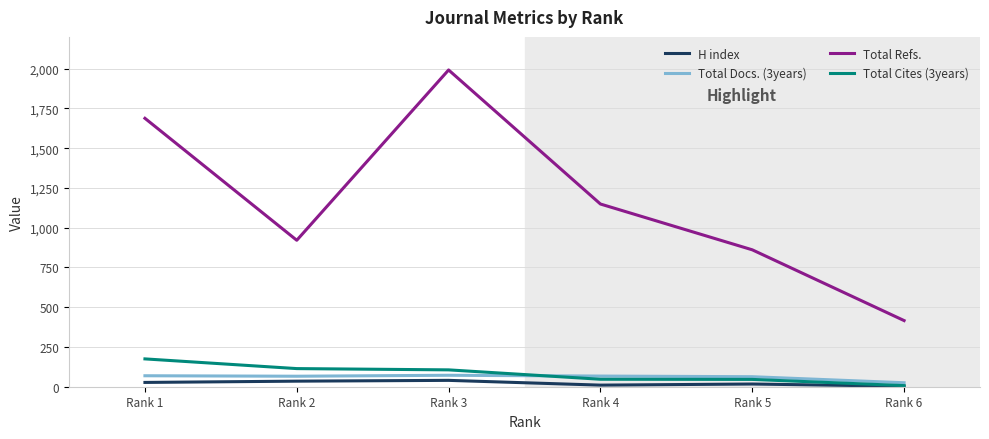

Read the Total Refs. value at Rank 4.

1149